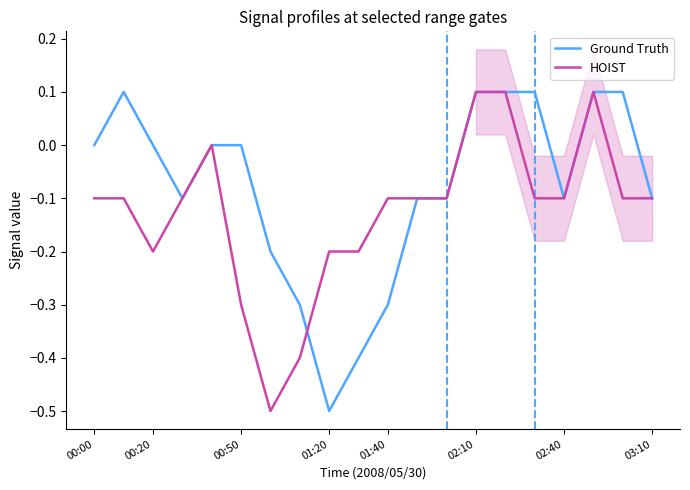

Which series has the widest spread of values?

Ground Truth